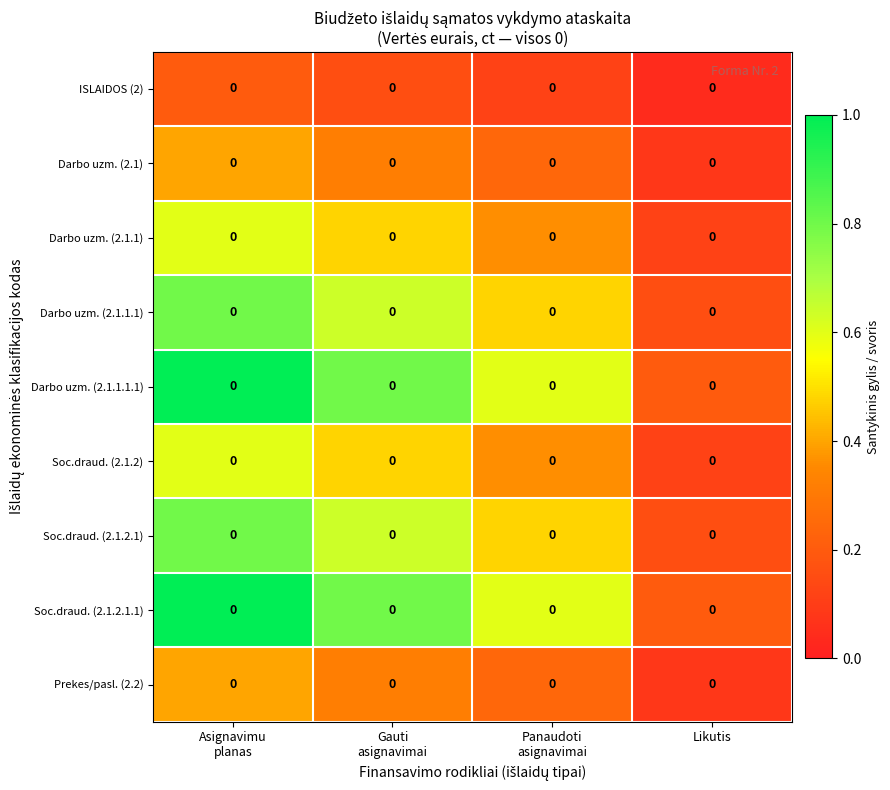

What is the sum of the Darbo uzm. (2.1.1.1.1) values at Panaudoti asignavimai and Asignavimu planas?

1.6